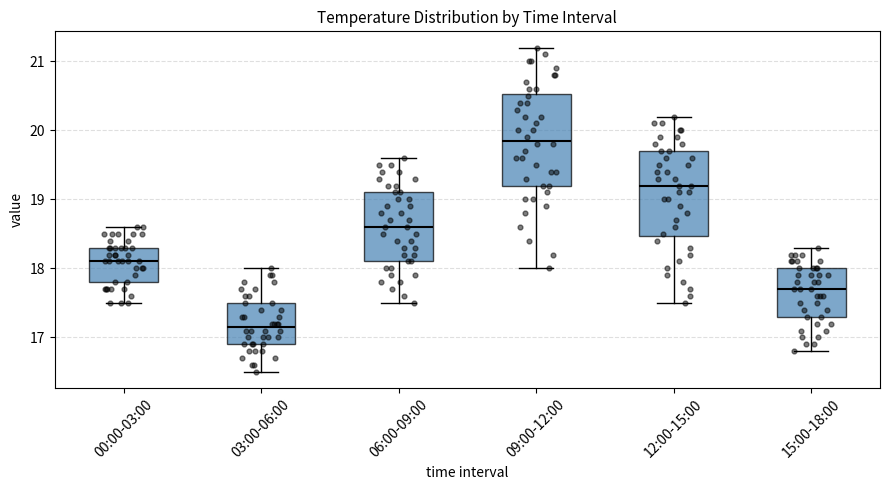

Where does the median line of the box for 06:00-09:00 sit on the y-axis? The values are not printed on the chart, so give them approximately, as read against the axis.

18.6